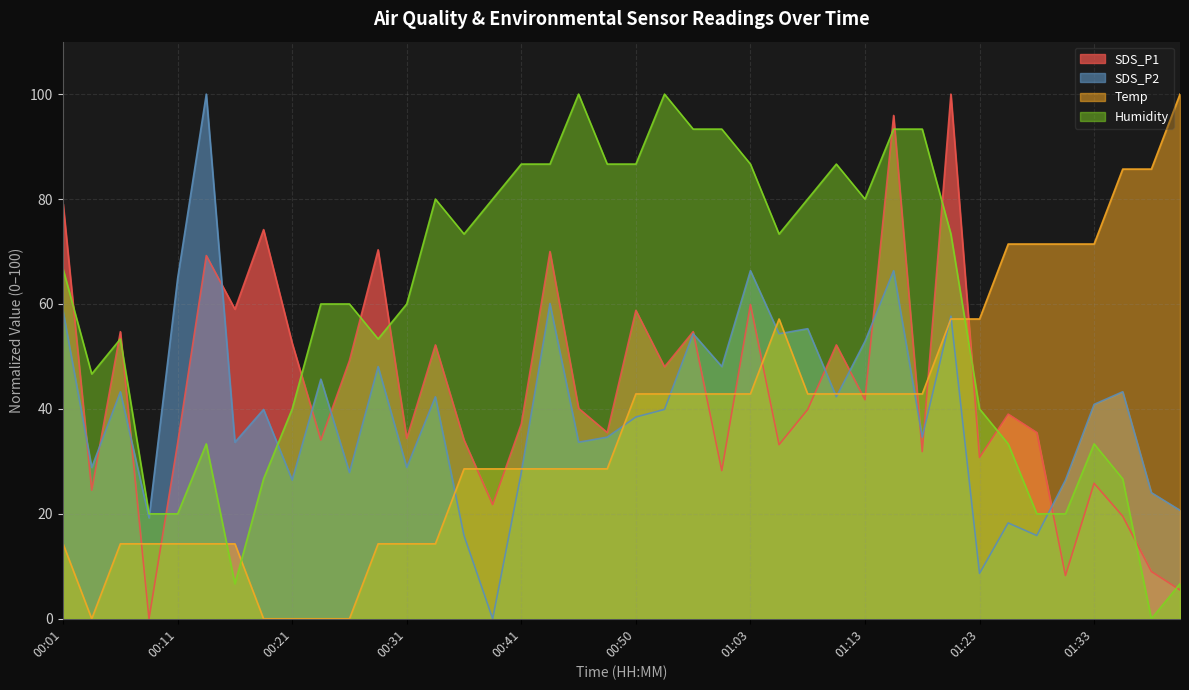

True or false: SDS_P2 and Temp cross at least once.

True